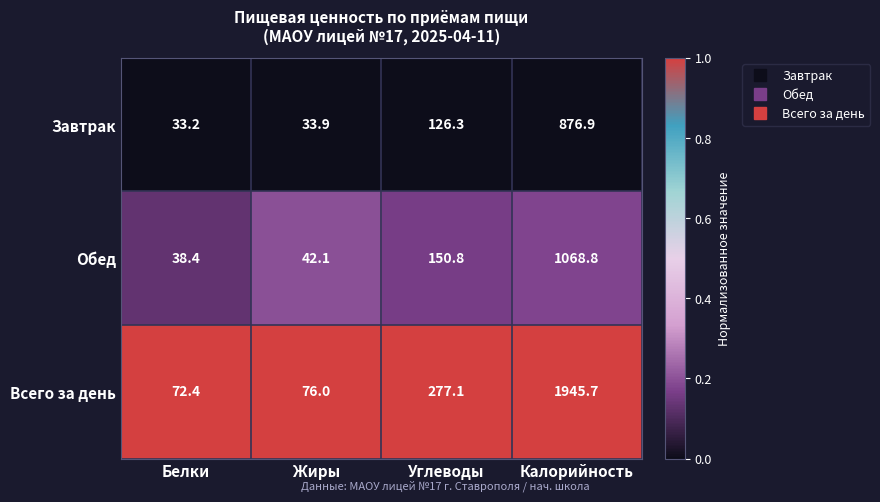

What is the greatest value displayed?

1945.7